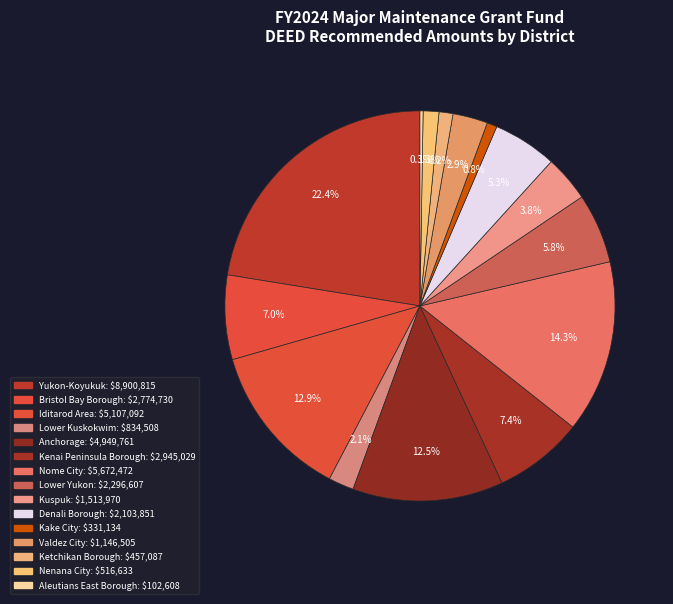

The Kuspuk slice represents 4% of the pie. True or false?

True